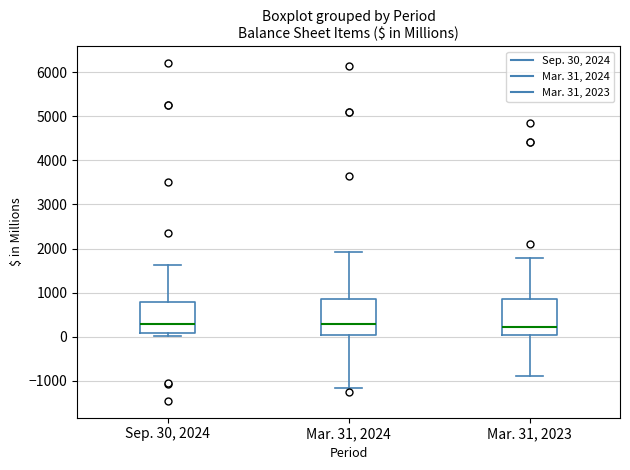

Reading left to right, read every box against the y-axis: the position of its median line, the range the box covers, and the ends of its whiskers. The values are not printed on the chart, so give them approximately, as read against the axis.

Sep. 30, 2024: median 300, box 100 to 800, whiskers 0 to 1600
Mar. 31, 2024: median 300, box 0 to 900, whiskers -1200 to 1900
Mar. 31, 2023: median 200, box 0 to 900, whiskers -900 to 1800